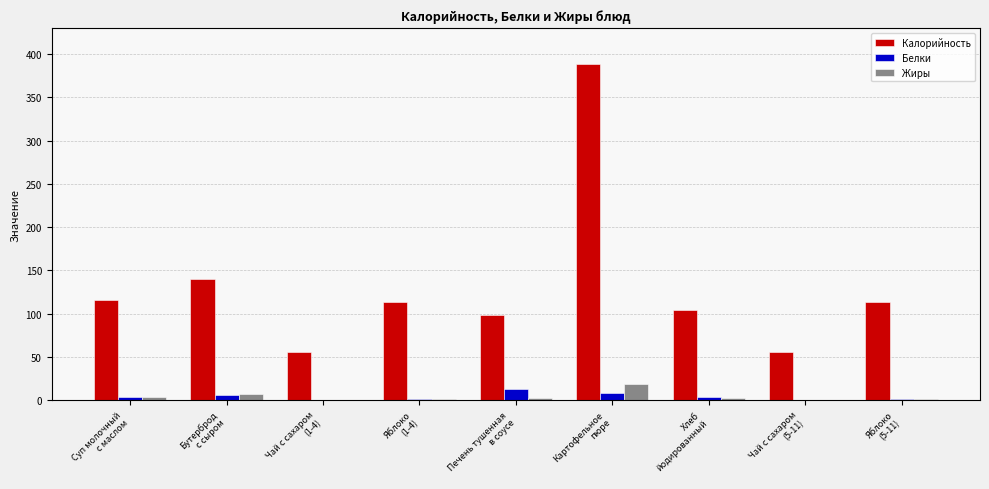

What is the sum of all Жиры values?

37.0